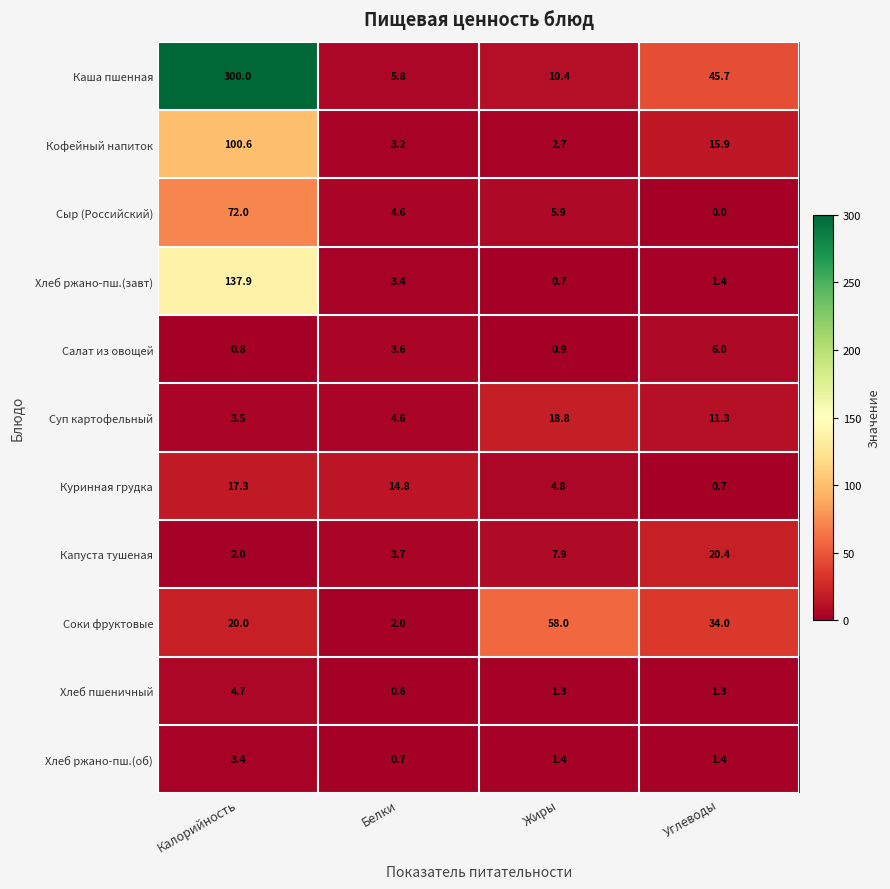

How many distinct data groups are displayed?

11